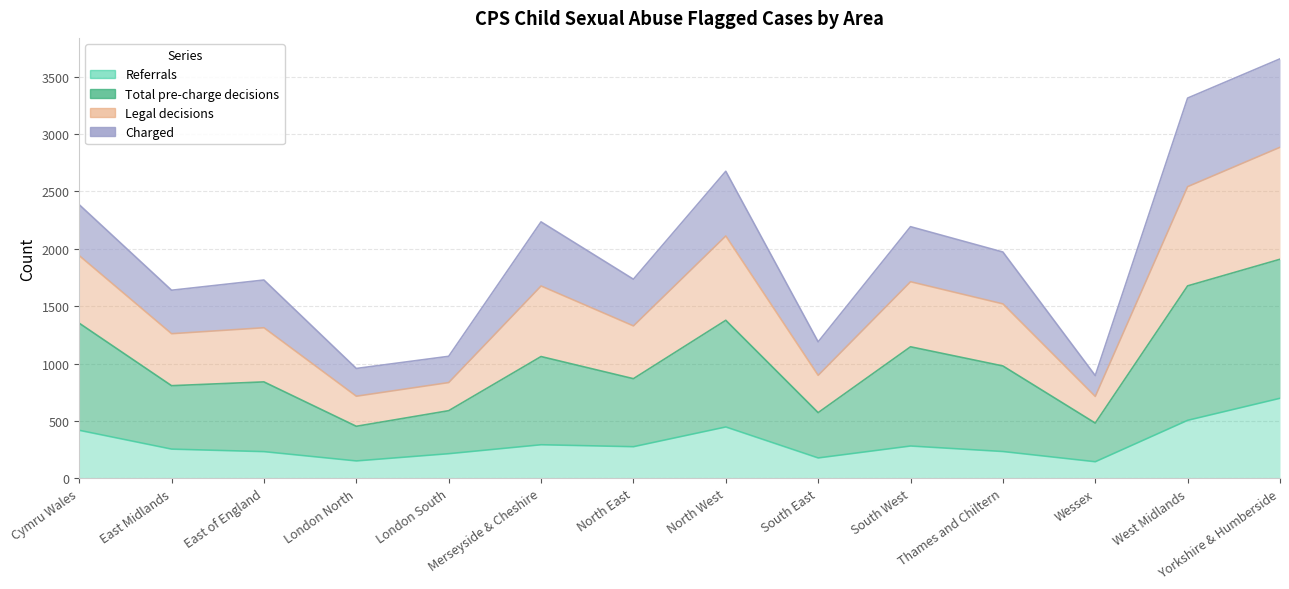

At which category is the sum across all series the highest?

Yorkshire & Humberside